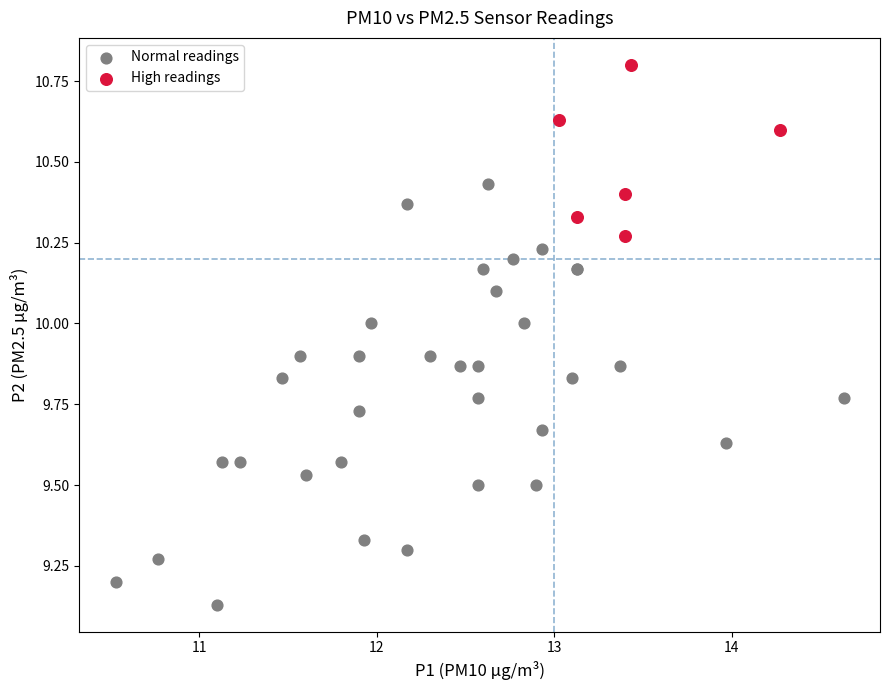

Which series contains the lowest Y value?

Normal readings